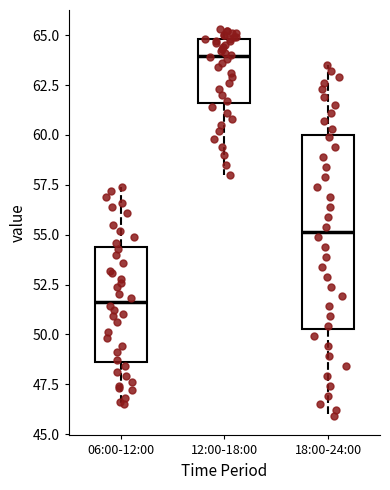

Where does the upper whisker of the box for 06:00-12:00 end on the y-axis? The values are not printed on the chart, so give them approximately, as read against the axis.

57.5